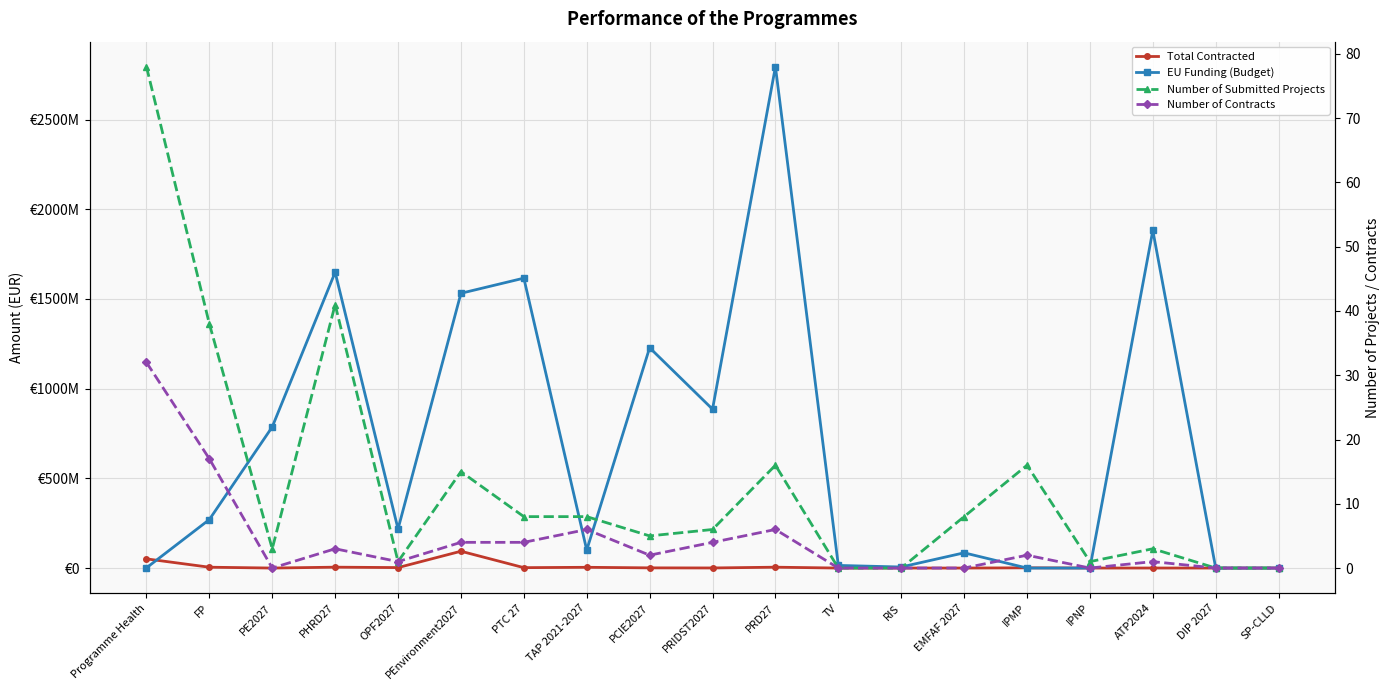

Is it true that EU Funding (Budget) equals 2794508480.0 at PRD27?

True